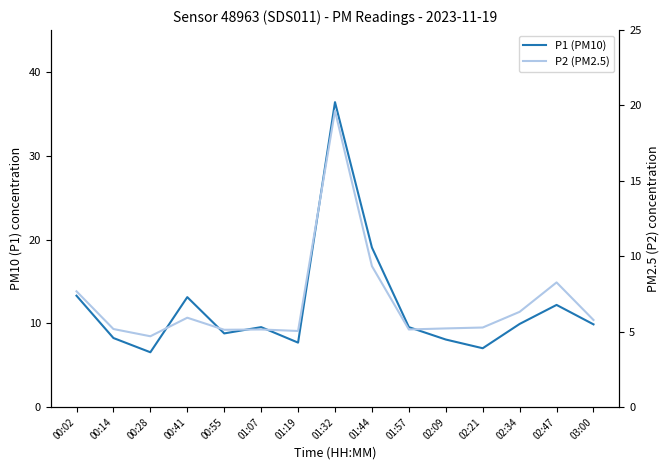

At which category does P2 (PM2.5) reach its first local valley?

00:28